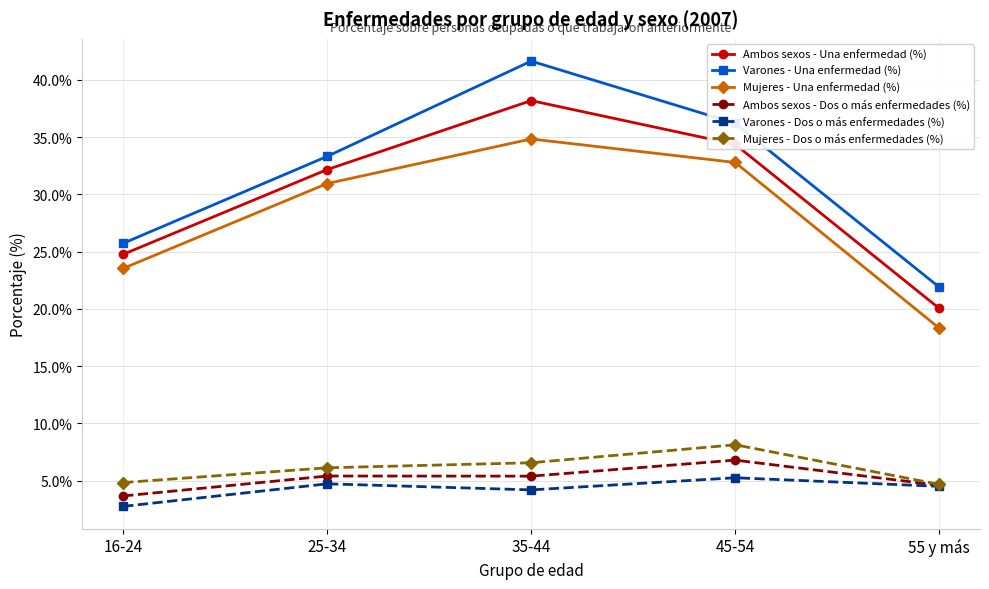

What is the sum of the Ambos sexos - Una enfermedad (%) values at 16-24 and 45-54?

59.1